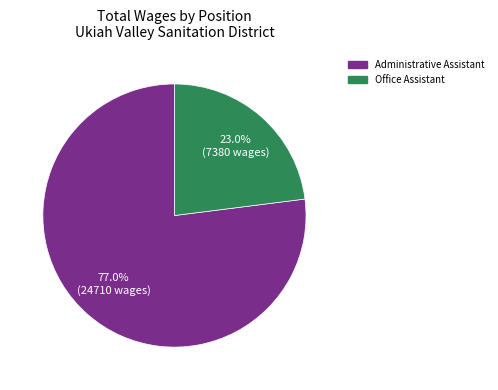

What is the total percentage of Office Assistant and Administrative Assistant?

100.0%